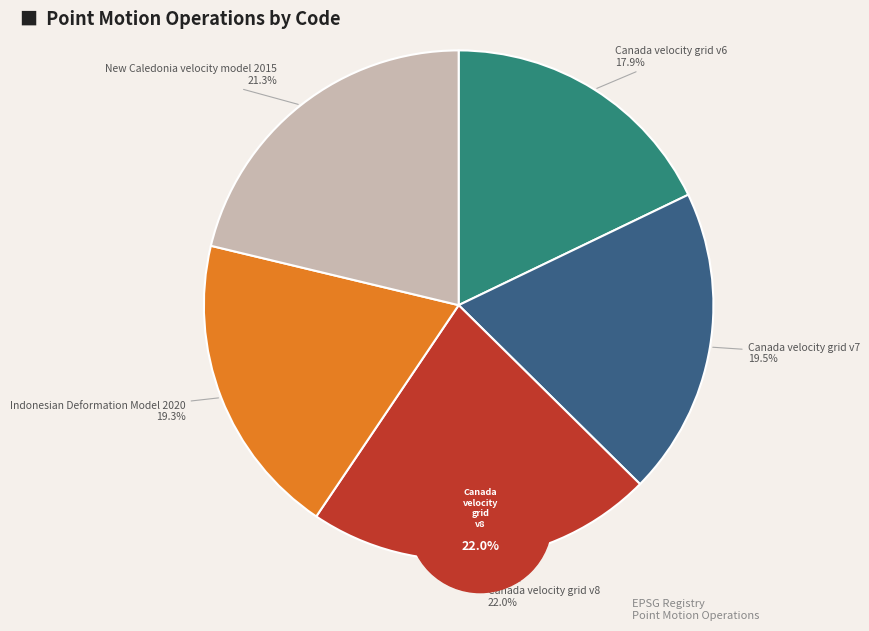

What is the ratio of the value at New Caledonia velocity model 2015 to the value at Indonesian Deformation Model 2020?

1.1